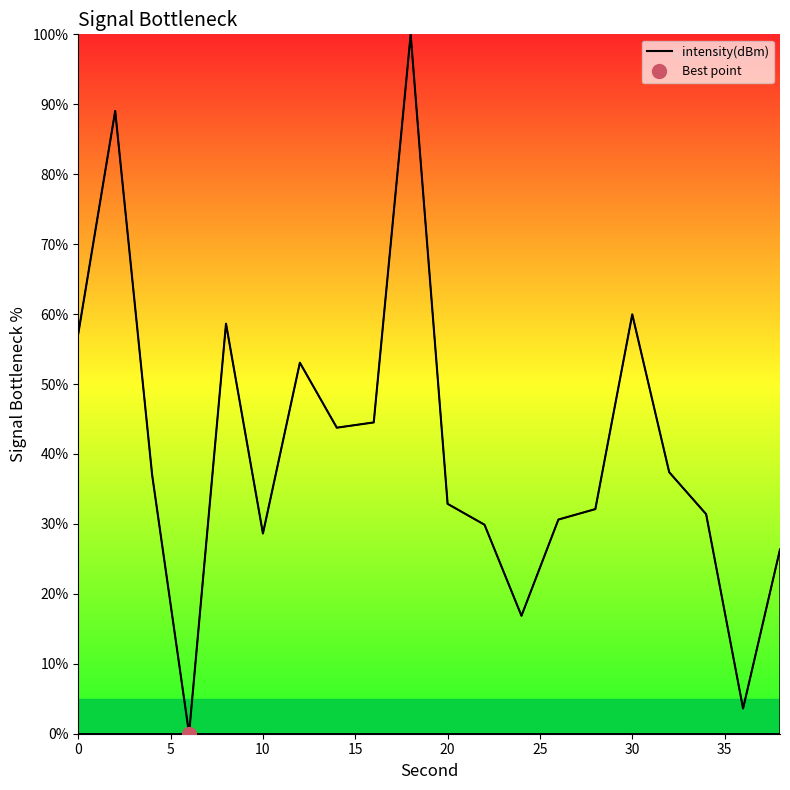

The value of intensity(dBm) at 30 is 37.4. True or false?

False